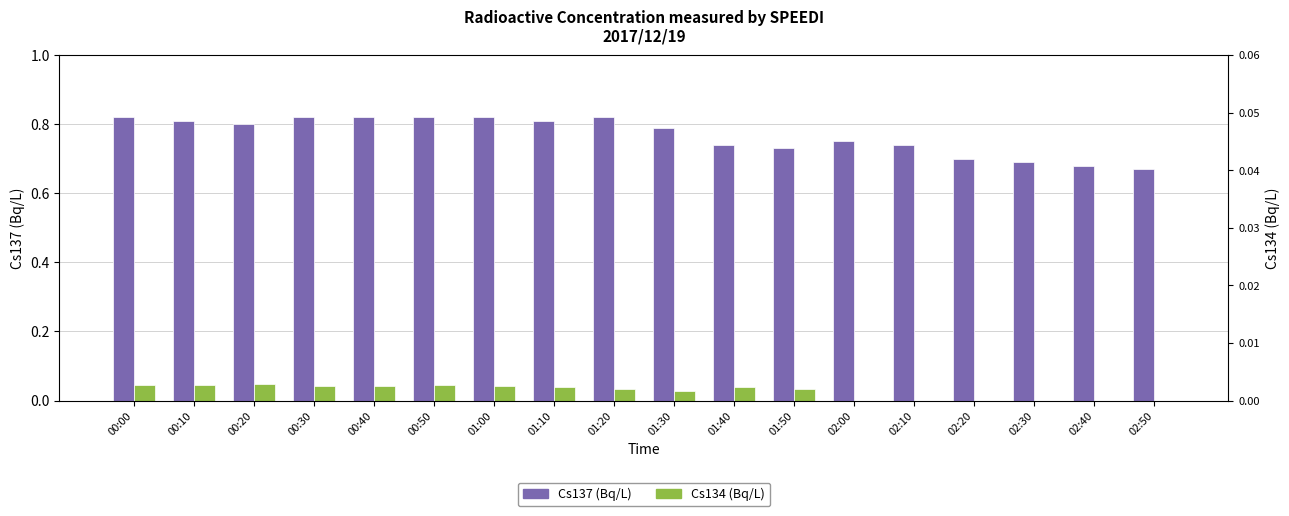

At which label does Cs137(Bq/L) reach its peak?

00:00